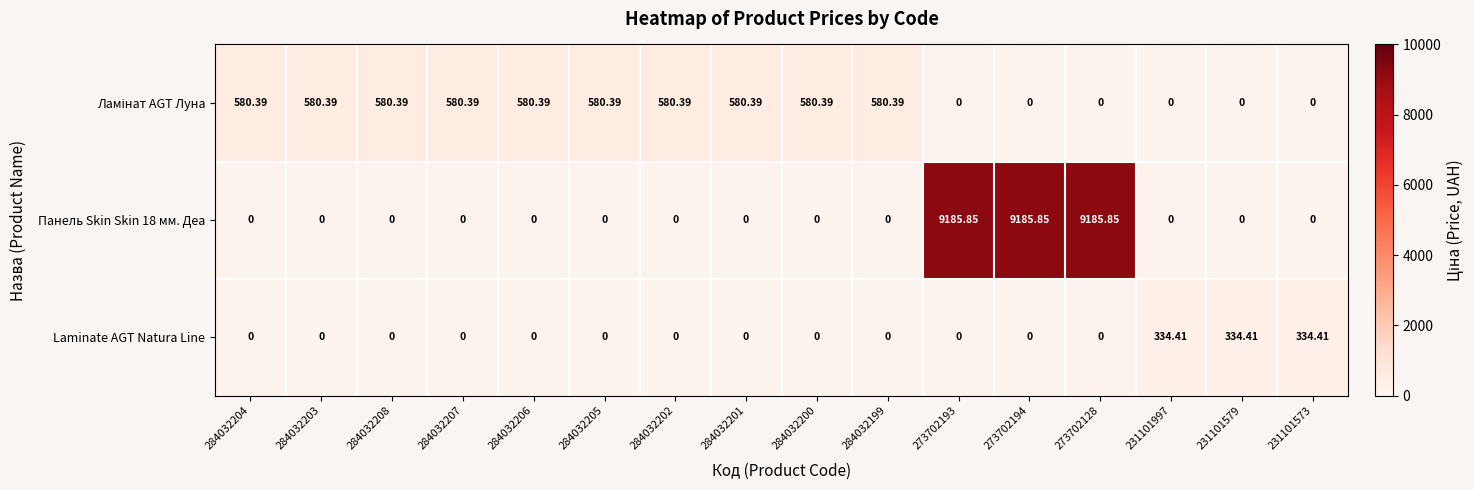

True or false: Ламінат AGT Луна has a value of 183.9 at 284032208.

False